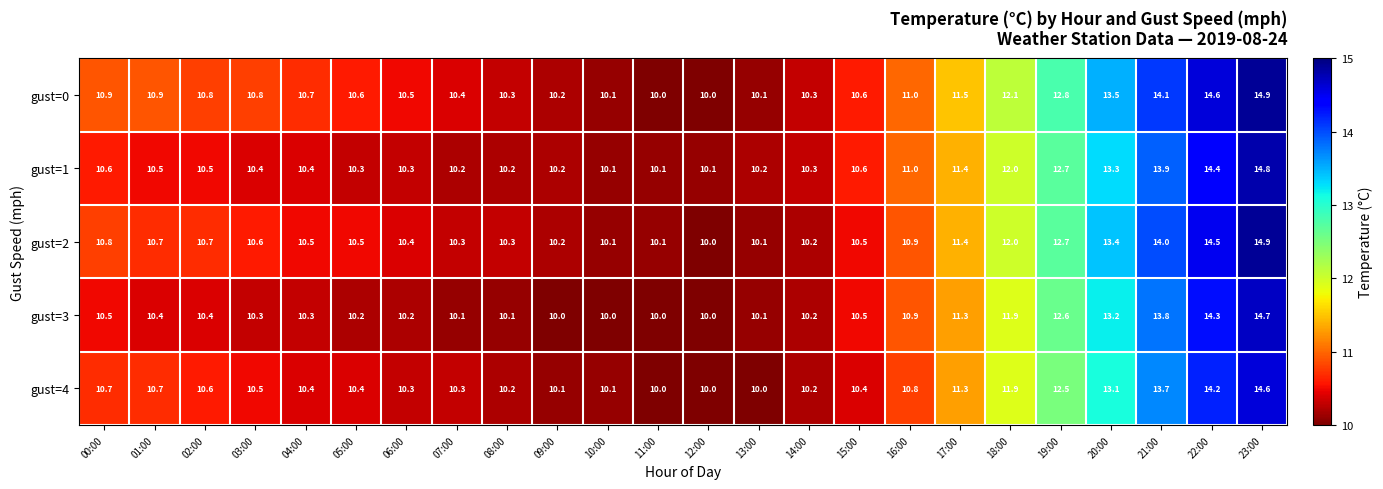

List the series in order of their overall mean, highest first.

gust=0, gust=2, gust=1, gust=4, gust=3